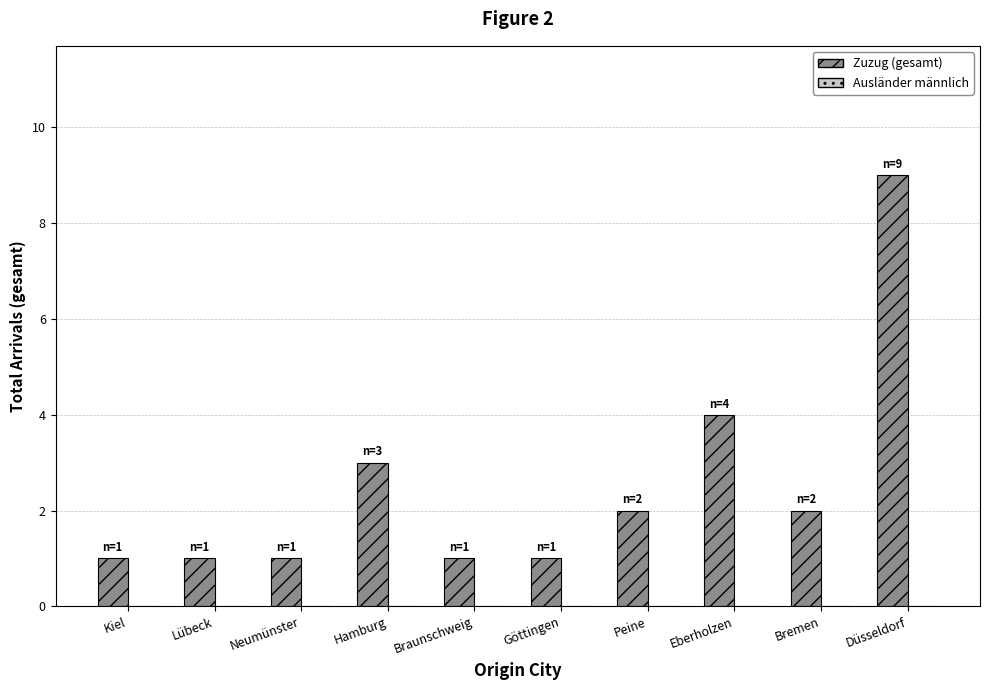

Is it true that the value at Eberholzen is 1?

False